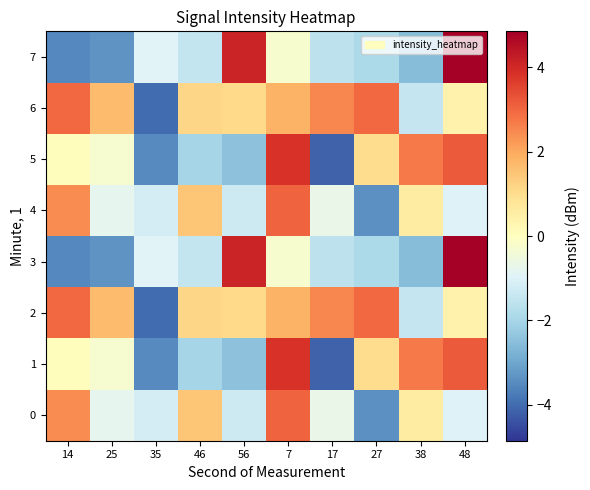

At which category is the sum across all series the highest?

7